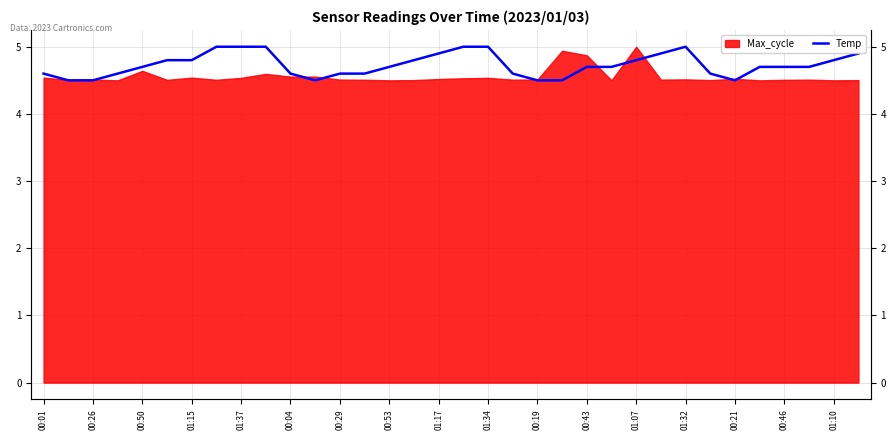

Reading left to right, list all the values displayed in this chart.

4.6	4.5	4.5	4.6	4.7	4.8	4.8	5.0	5.0	5.0	4.6	4.5	4.6	4.6	4.7	4.8	4.9	5.0	5.0	4.6	4.5	4.5	4.7	4.7	4.8	4.9	5.0	4.6	4.5	4.7	4.7	4.7	4.8	4.9